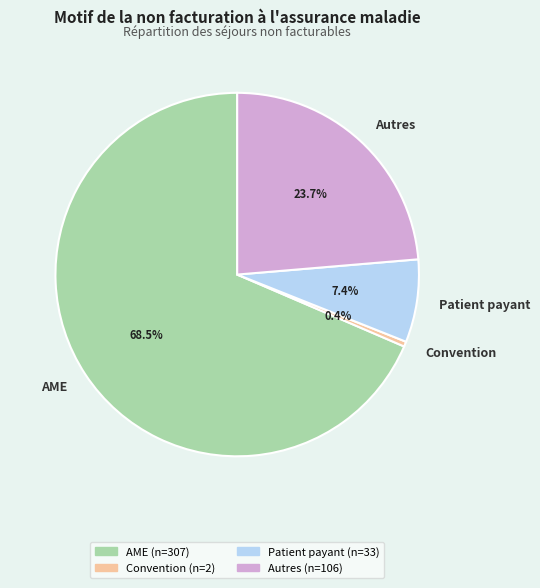

Which slice is the smallest?

Convention